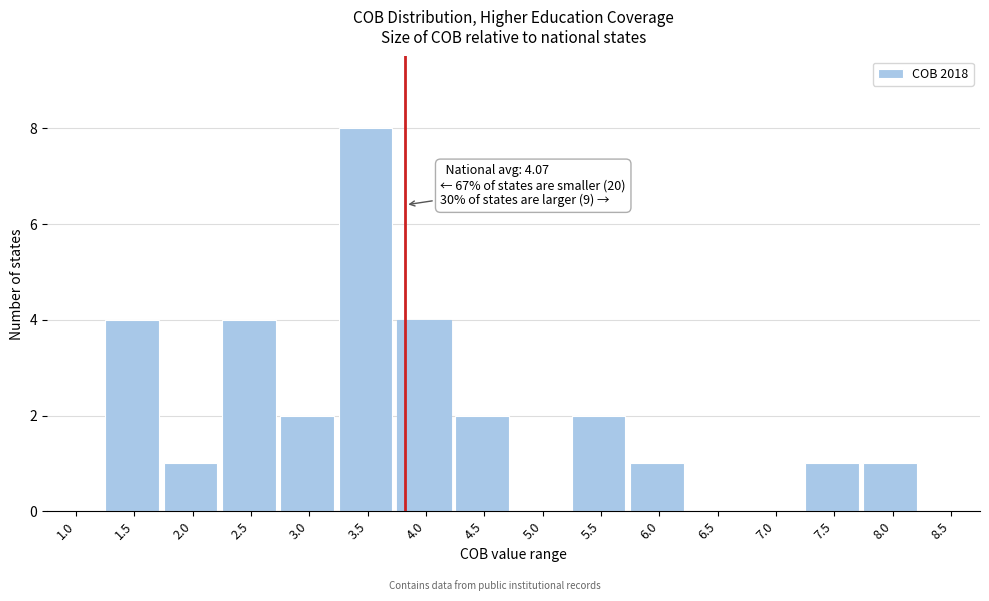

Reading left to right, what are all the values shown in this chart?

1.0=0	1.5=4	2.0=1	2.5=4	3.0=2	3.5=8	4.0=4	4.5=2	5.0=0	5.5=2	6.0=1	6.5=0	7.0=0	7.5=1	8.0=1	8.5=0